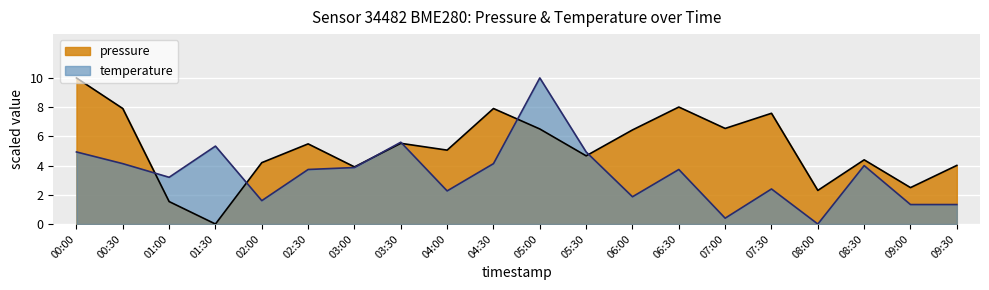

Reading right to left, extract all data points from this chart.

pressure: 09:30=4.0	09:00=2.5	08:30=4.4	08:00=2.3	07:30=7.6	07:00=6.5	06:30=8.0	06:00=6.4	05:30=4.7	05:00=6.5	04:30=7.9	04:00=5.1	03:30=5.5	03:00=3.9	02:30=5.5	02:00=4.2	01:30=0.0	01:00=1.5	00:30=7.9	00:00=10.0
temperature: 09:30=1.3	09:00=1.3	08:30=4.0	08:00=0.0	07:30=2.4	07:00=0.4	06:30=3.7	06:00=1.9	05:30=4.9	05:00=10.0	04:30=4.1	04:00=2.3	03:30=5.6	03:00=3.9	02:30=3.7	02:00=1.6	01:30=5.3	01:00=3.2	00:30=4.1	00:00=4.9